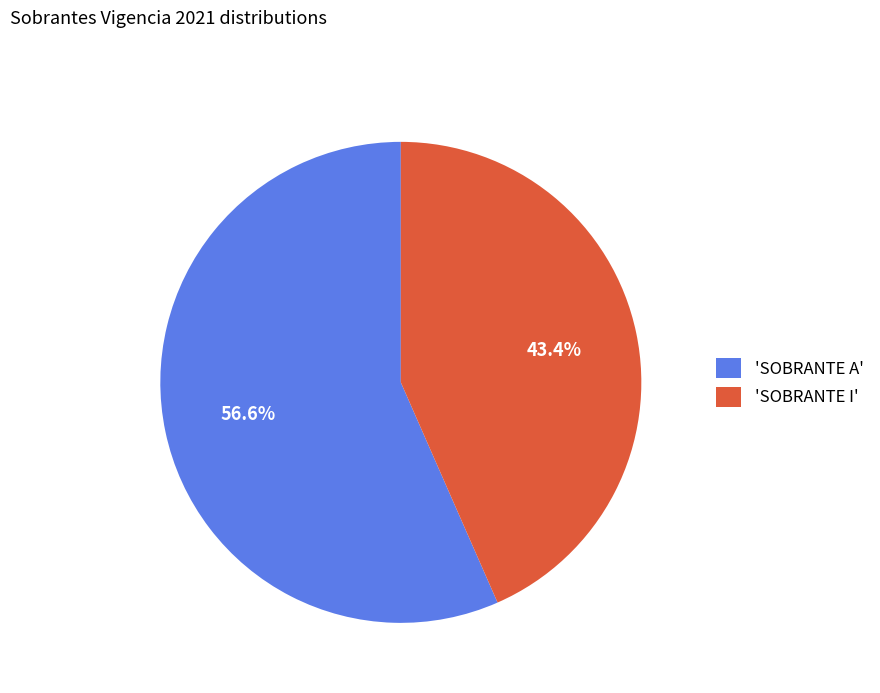

What is the ratio of the value at 'SOBRANTE A' to the value at 'SOBRANTE I'?

1.3